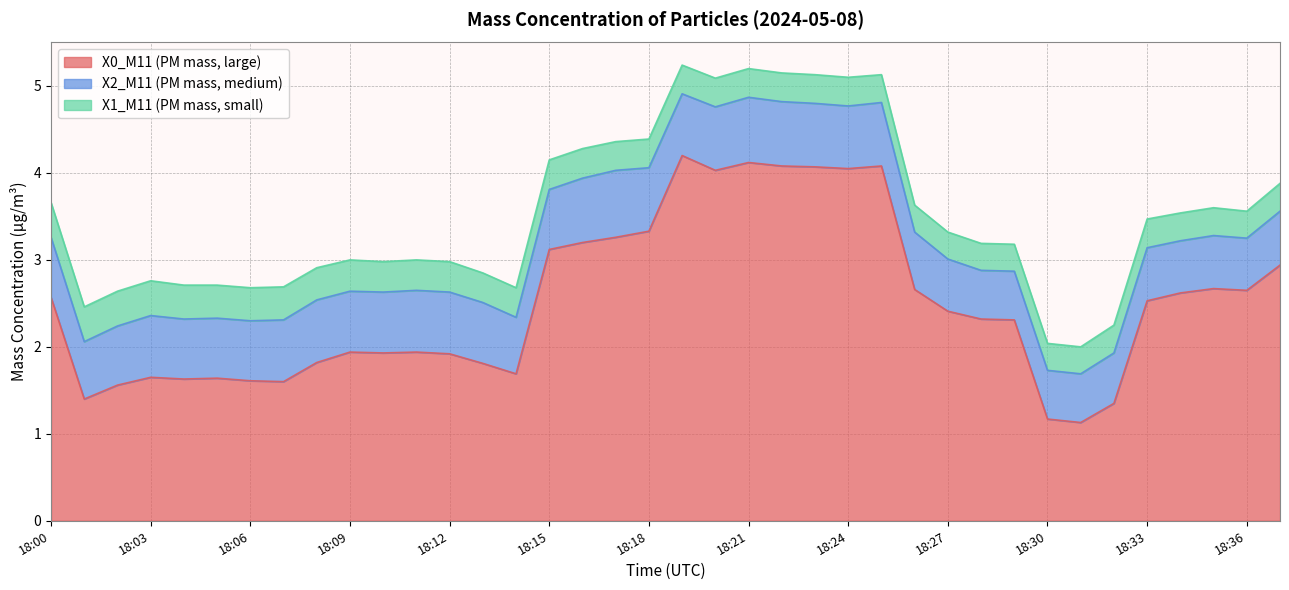

What is the total value across all series at 18:17?

4.4